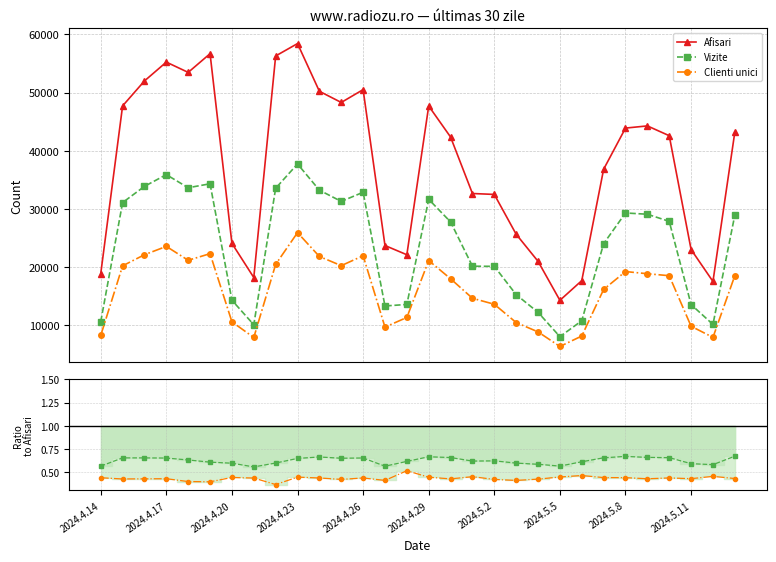

Reading left to right, what are all the values shown in this chart?

Afisari: 18865.0	47699.0	51989.0	55225.0	53457.0	56670.0	24073.0	18207.0	56282.0	58409.0	50212.0	48291.0	50497.0	23705.0	22121.0	47679.0	42349.0	32643.0	32487.0	25642.0	20992.0	14286.0	17673.0	36815.0	43886.0	44262.0	42579.0	23014.0	17529.0	43198.0
Vizite: 10611.0	31088.0	33873.0	35889.0	33635.0	34317.0	14305.0	10090.0	33547.0	37723.0	33218.0	31287.0	32858.0	13317.0	13579.0	31645.0	27760.0	20149.0	20129.0	15266.0	12227.0	8045.0	10777.0	24026.0	29299.0	29083.0	27858.0	13559.0	10144.0	28938.0
Clienti unici: 8247.0	20217.0	22125.0	23556.0	21168.0	22308.0	10592.0	7900.0	20464.0	25921.0	21823.0	20247.0	21949.0	9684.0	11347.0	21122.0	17993.0	14641.0	13613.0	10467.0	8864.0	6359.0	8152.0	16157.0	19232.0	18859.0	18520.0	9832.0	7919.0	18525.0
Vizite/Afisari: 0.6	0.7	0.7	0.6	0.6	0.6	0.6	0.6	0.6	0.6	0.7	0.6	0.7	0.6	0.6	0.7	0.7	0.6	0.6	0.6	0.6	0.6	0.6	0.7	0.7	0.7	0.7	0.6	0.6	0.7
Unici/Afisari: 0.4	0.4	0.4	0.4	0.4	0.4	0.4	0.4	0.4	0.4	0.4	0.4	0.4	0.4	0.5	0.4	0.4	0.4	0.4	0.4	0.4	0.4	0.5	0.4	0.4	0.4	0.4	0.4	0.5	0.4